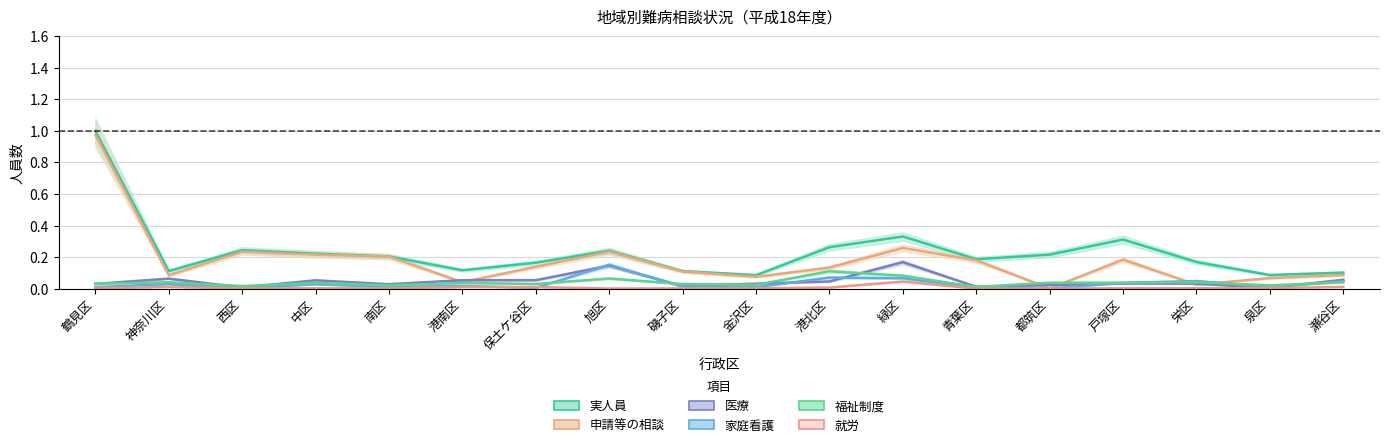

Which has a higher value, 旭区 or 鶴見区?

鶴見区